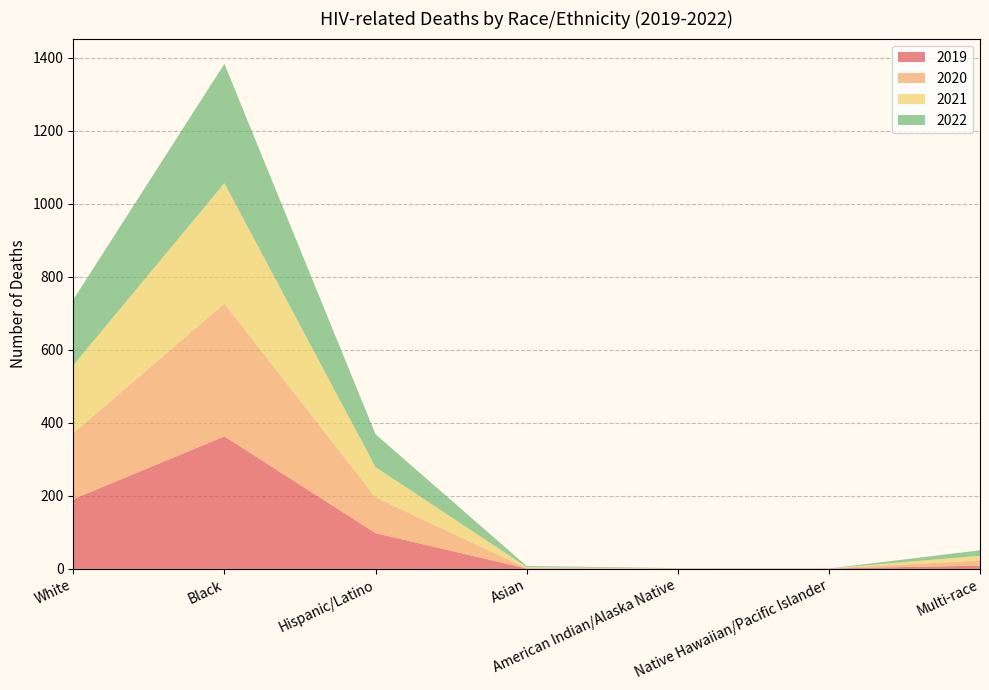

Reading right to left, transcribe all the data shown in this chart.

2019: Multi-race=9	Native Hawaiian/Pacific Islander=1	American Indian/Alaska Native=0	Asian=1	Hispanic/Latino=98	Black=363	White=191
2020: Multi-race=14	Native Hawaiian/Pacific Islander=0	American Indian/Alaska Native=1	Asian=1	Hispanic/Latino=98	Black=364	White=181
2021: Multi-race=13	Native Hawaiian/Pacific Islander=0	American Indian/Alaska Native=0	Asian=3	Hispanic/Latino=83	Black=330	White=186
2022: Multi-race=15	Native Hawaiian/Pacific Islander=0	American Indian/Alaska Native=1	Asian=3	Hispanic/Latino=90	Black=327	White=180